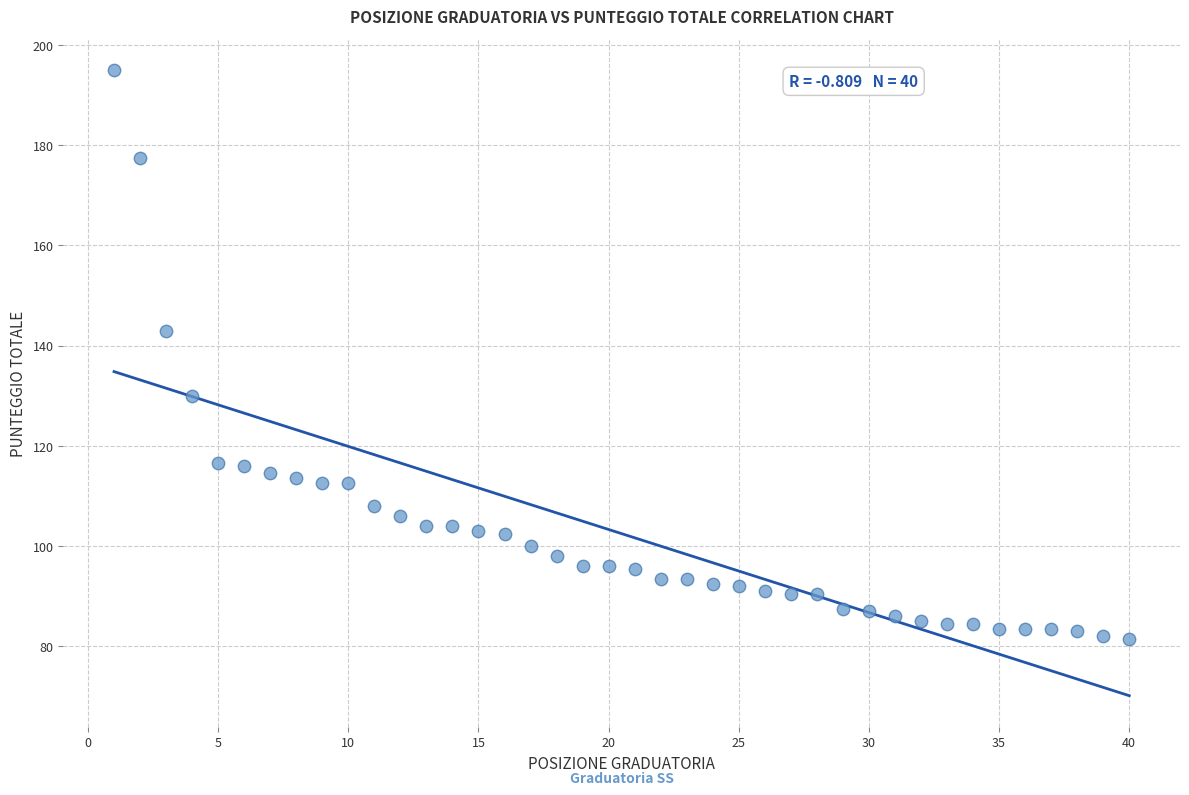

What Y value in the scatter plot is closest to 138?

143.0